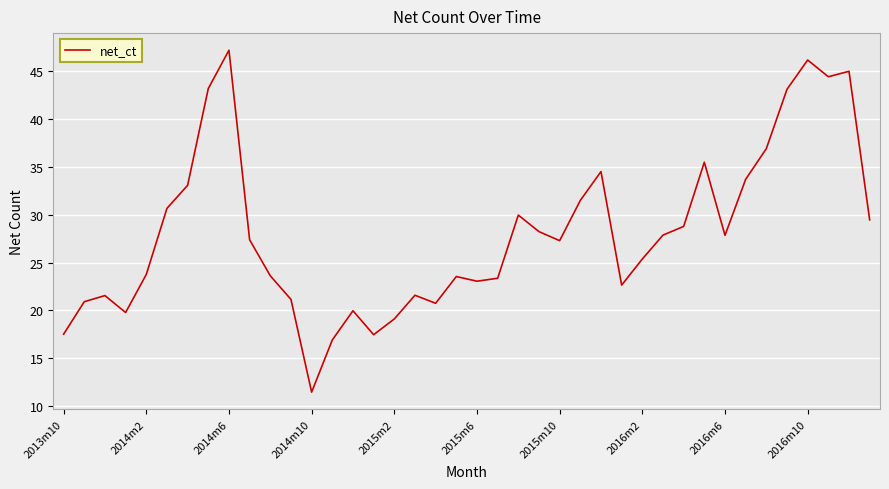

What is the greatest value displayed?

47.2